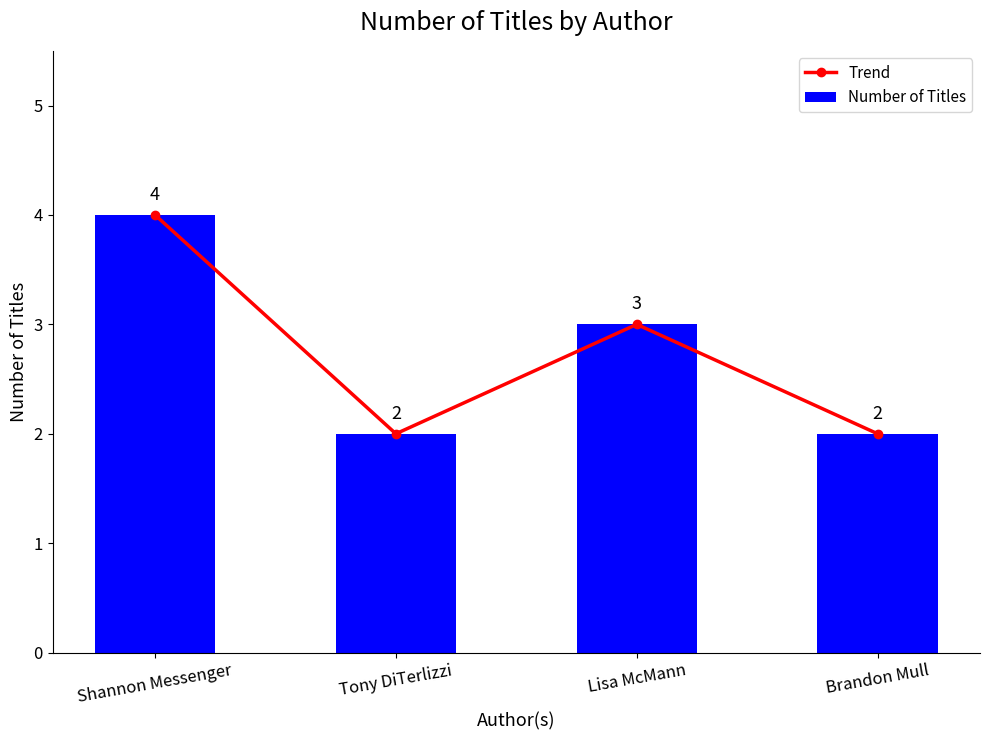

Reading right to left, list all the values displayed in this chart.

Trend: 2	3	2	4
Number of Titles: 2	3	2	4